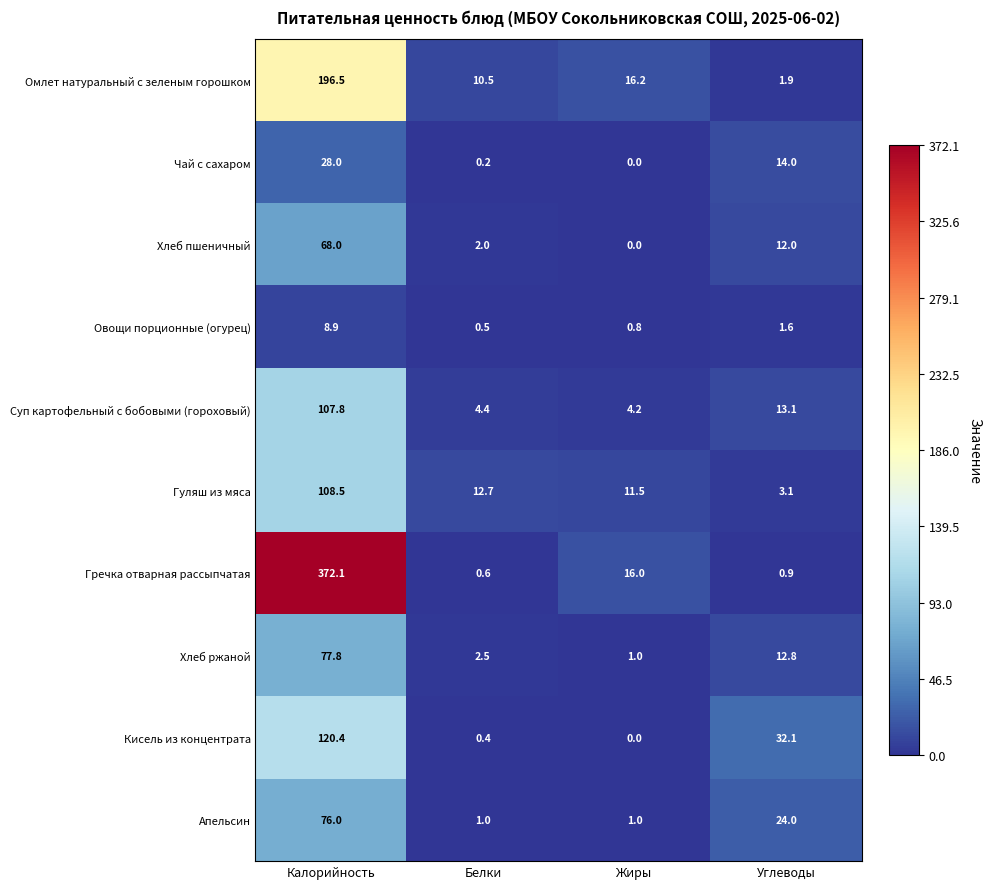

What is the difference between the Суп картофельный с бобовыми (гороховый) values at Жиры and Калорийность?

103.6